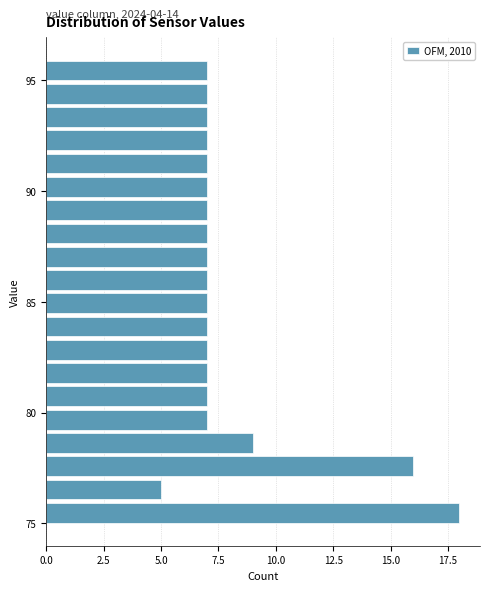

Around what value on the y-axis is the longest bar? Give the approximate position of its centre, as read against the axis.

75.5